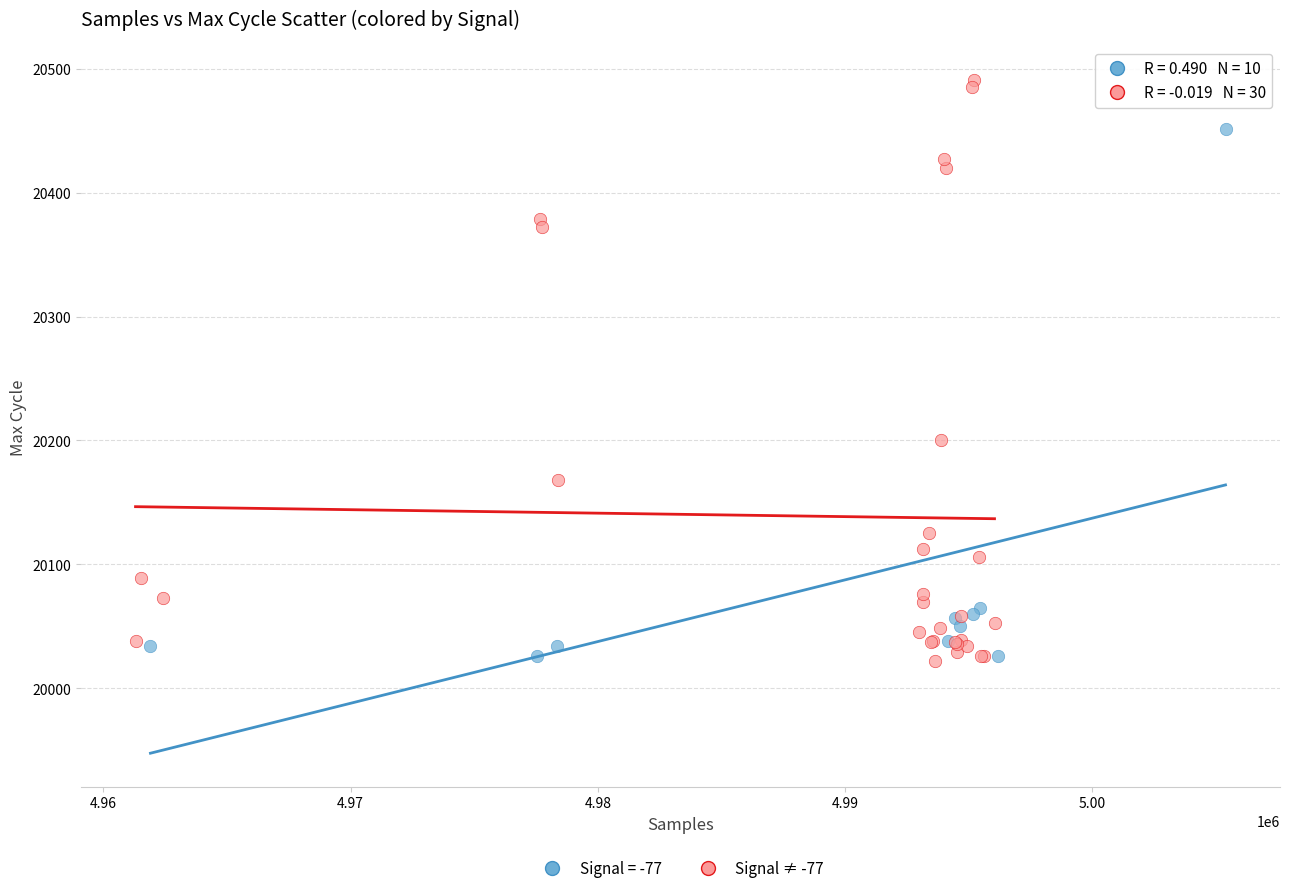

Which series has the largest Y range (max minus min)?

Signal ≠ -77